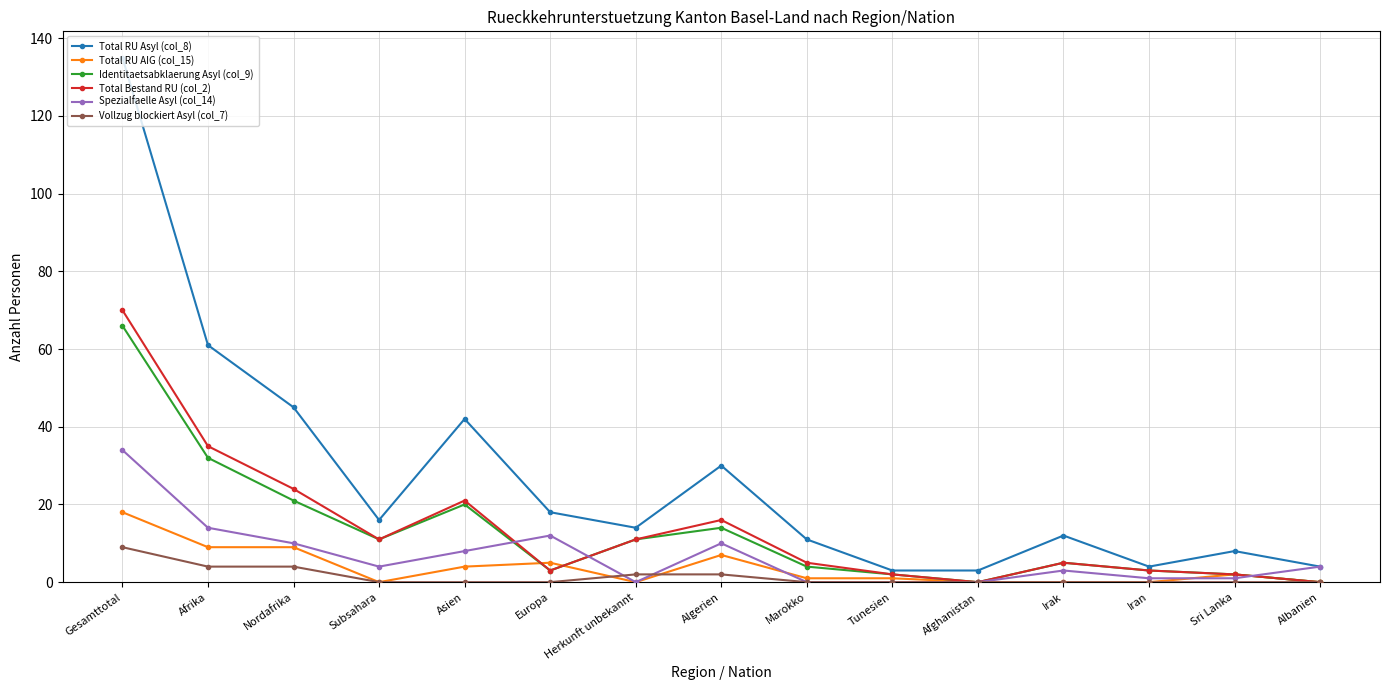

List the series in order of their peak value, lowest first.

Vollzug blockiert Asyl (col_7), Total RU AIG (col_15), Spezialfaelle Asyl (col_14), Identitaetsabklaerung Asyl (col_9), Total Bestand RU (col_2), Total RU Asyl (col_8)